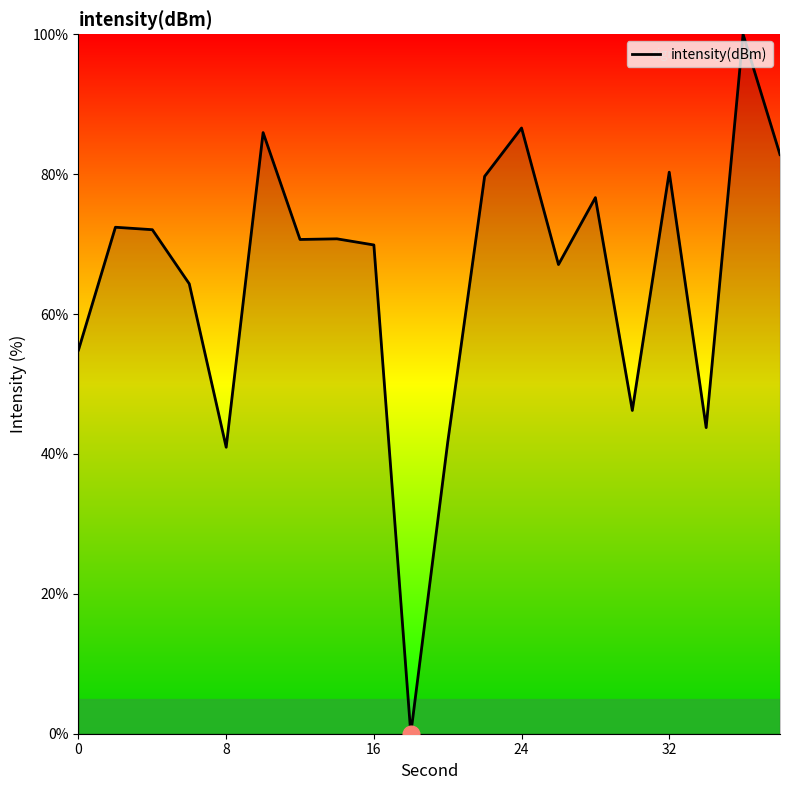

What is the greatest value displayed?

100.0